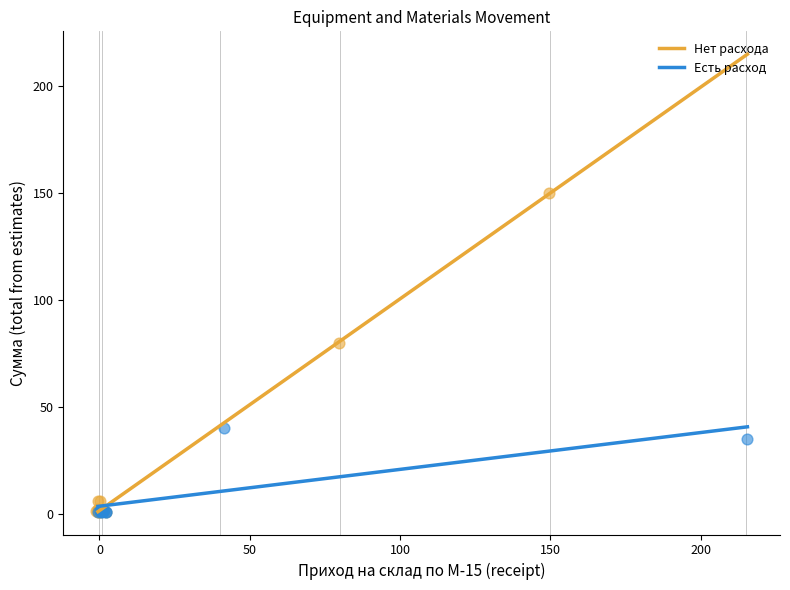

Which series has the widest spread of Y values?

Нет расхода